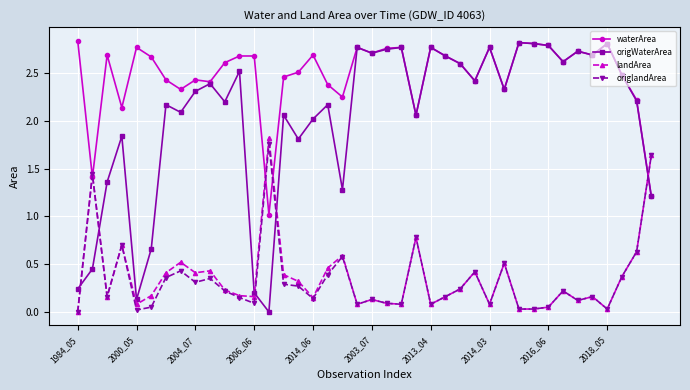

What is the value of the waterArea point at the 30th from the left?

2.3